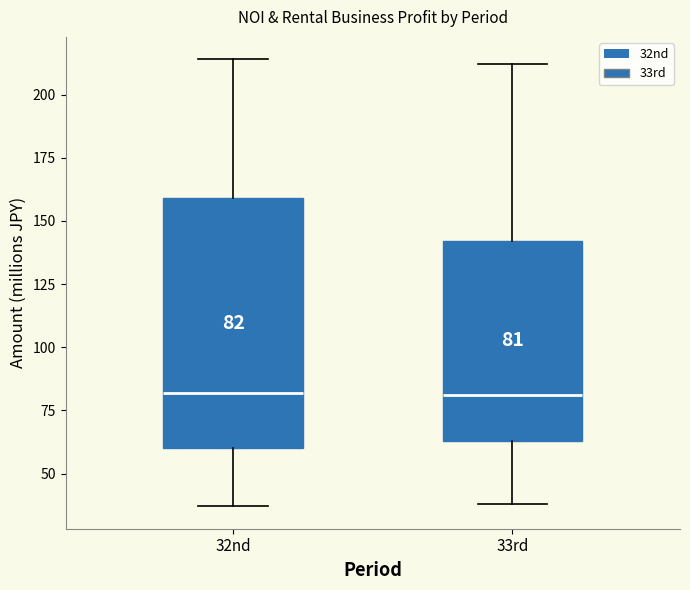

Which box is the tallest, from its lower edge to its upper edge?

32nd